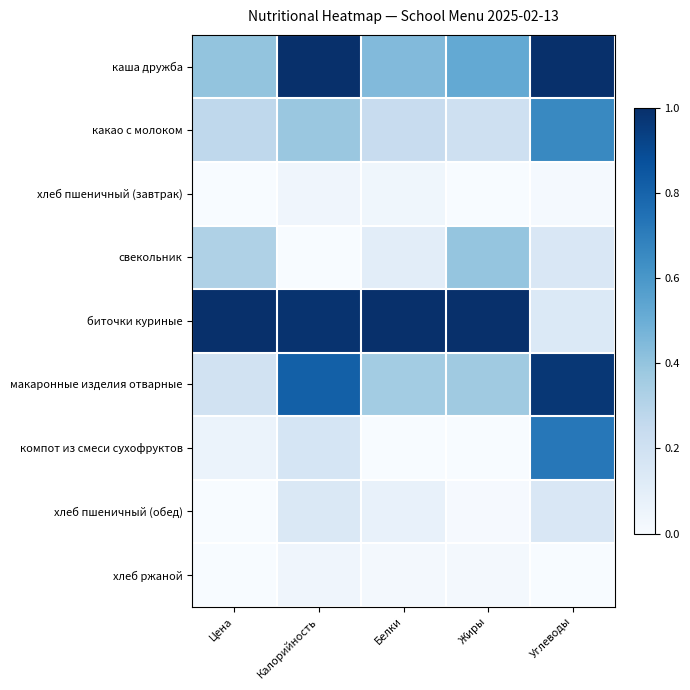

Which label corresponds to the smallest value in the chart?

Жиры